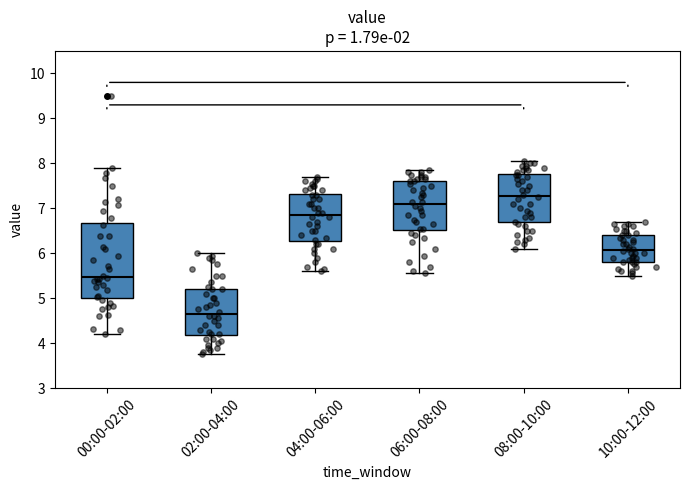

Where is the lower edge of the box for 02:00-04:00 on the y-axis? The values are not printed on the chart, so give them approximately, as read against the axis.

4.2